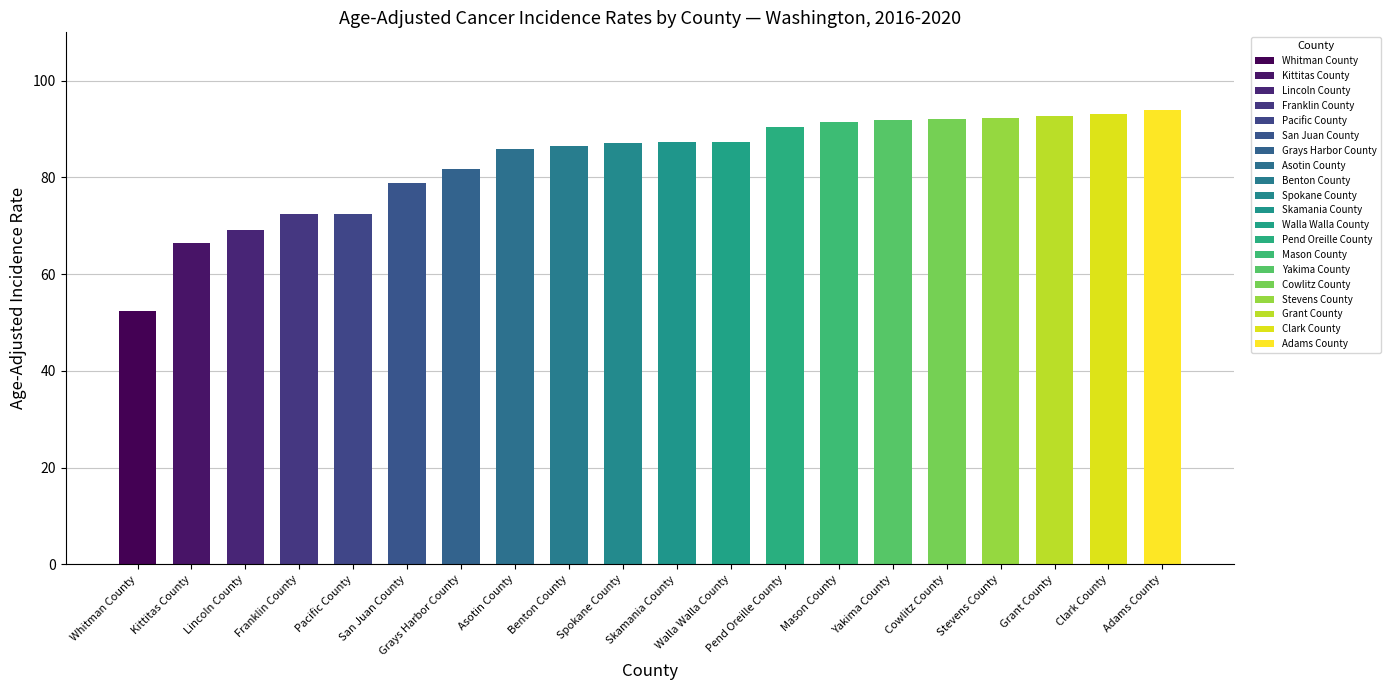

What is the average value?

83.3